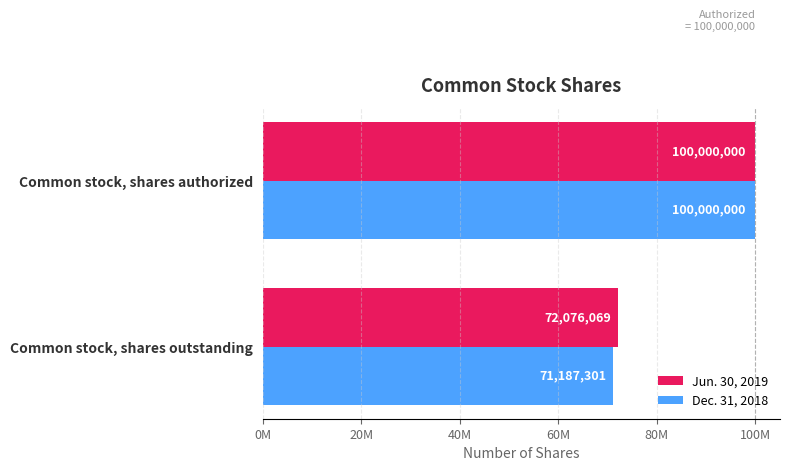

What are all the series names shown in the legend?

Jun. 30, 2019, Dec. 31, 2018